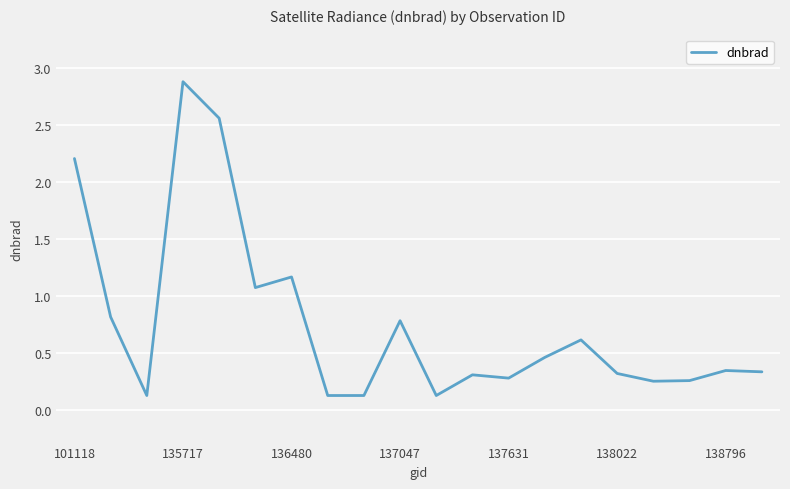

What is the difference between the maximum and minimum values?

2.8